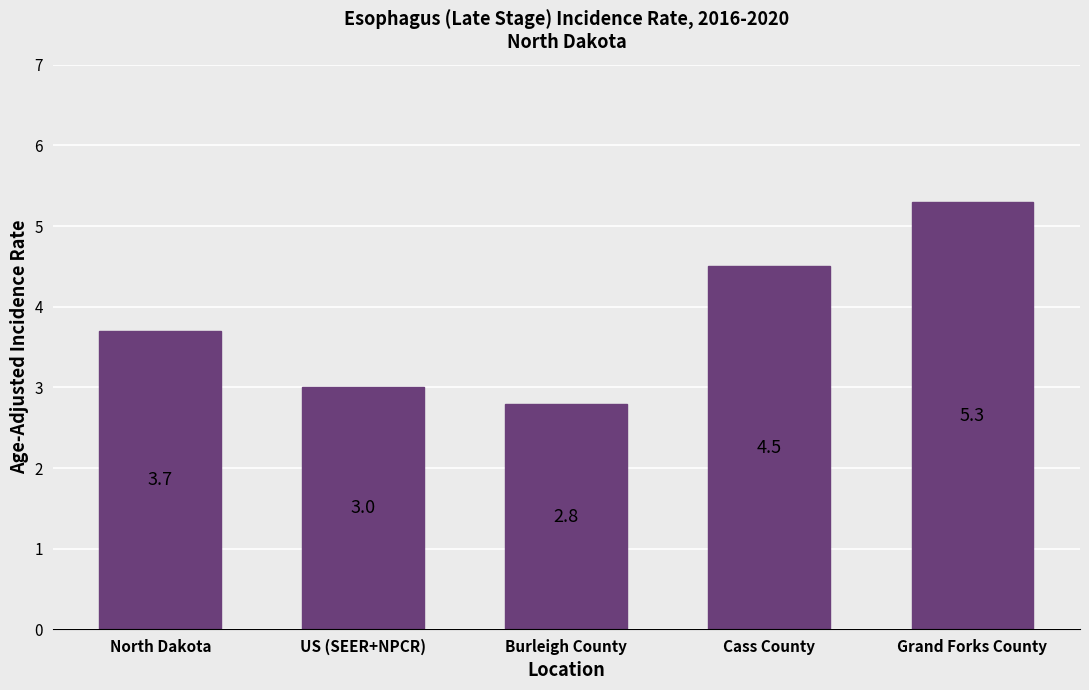

Which has a higher value, US (SEER+NPCR) or Grand Forks County?

Grand Forks County